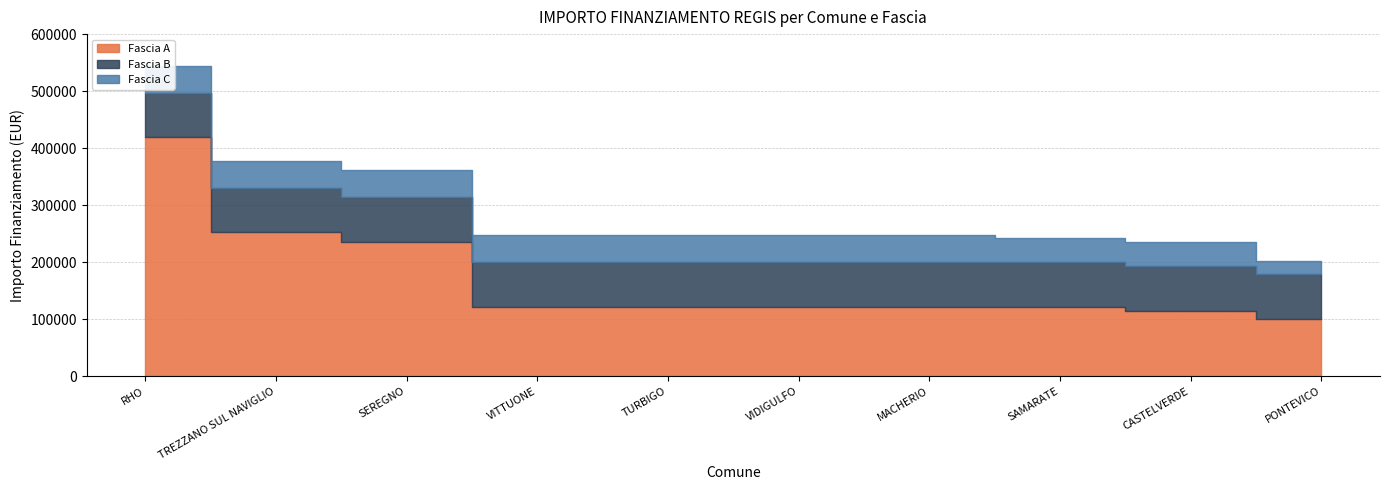

What are all the series names shown in the legend?

Fascia A, Fascia B, Fascia C